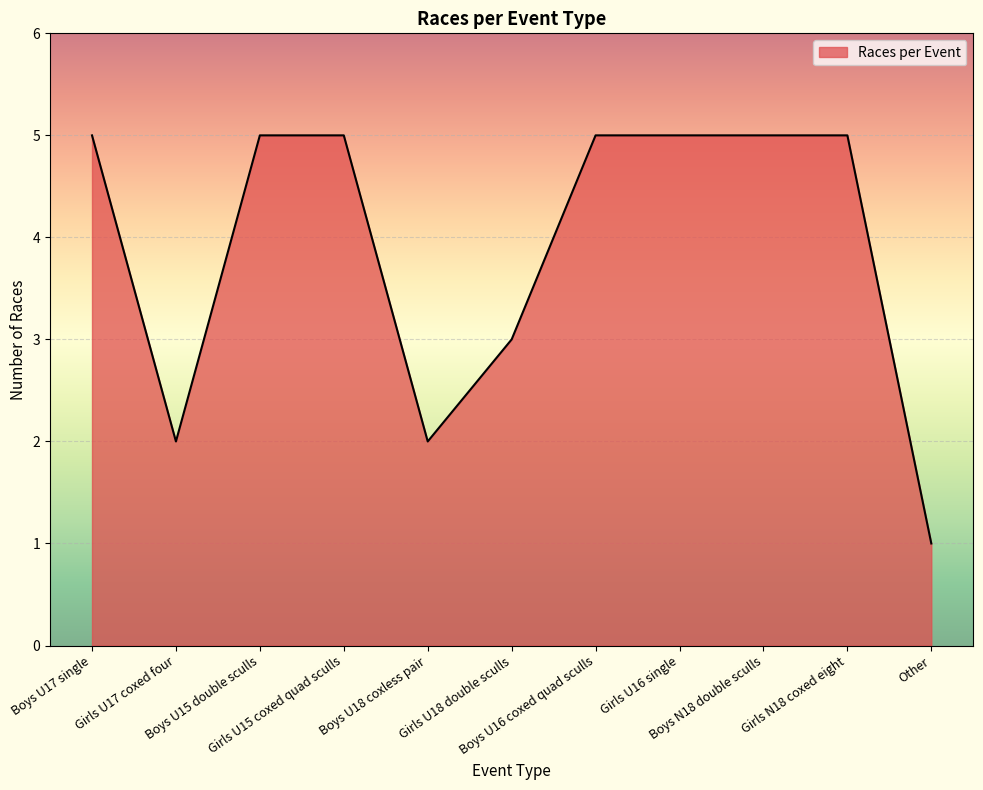

Between Boys U16 coxed quad sculls and Boys U18 coxless pair, which is larger?

Boys U16 coxed quad sculls